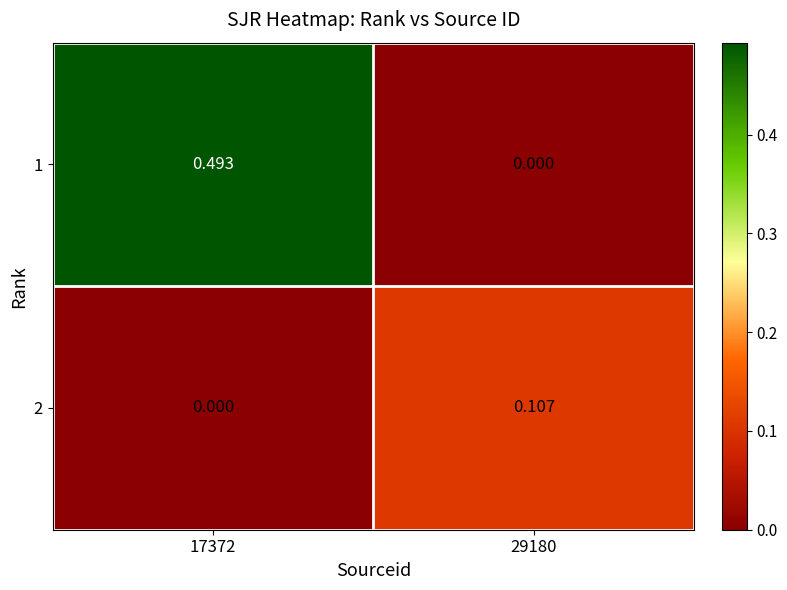

Is the value of 2 at 17372 greater than the value of 1 at 17372?

No